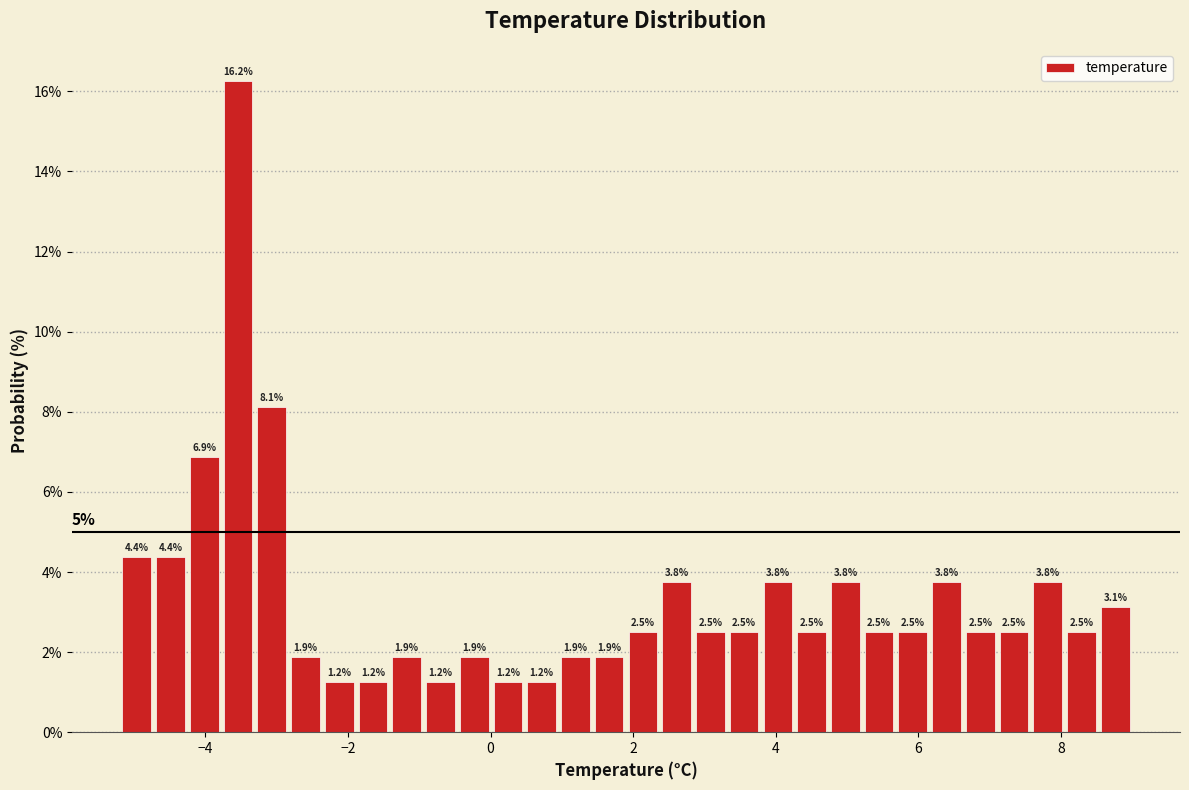

Read against the x-axis, roughly where is the centre of the tallest bar?

-3.6